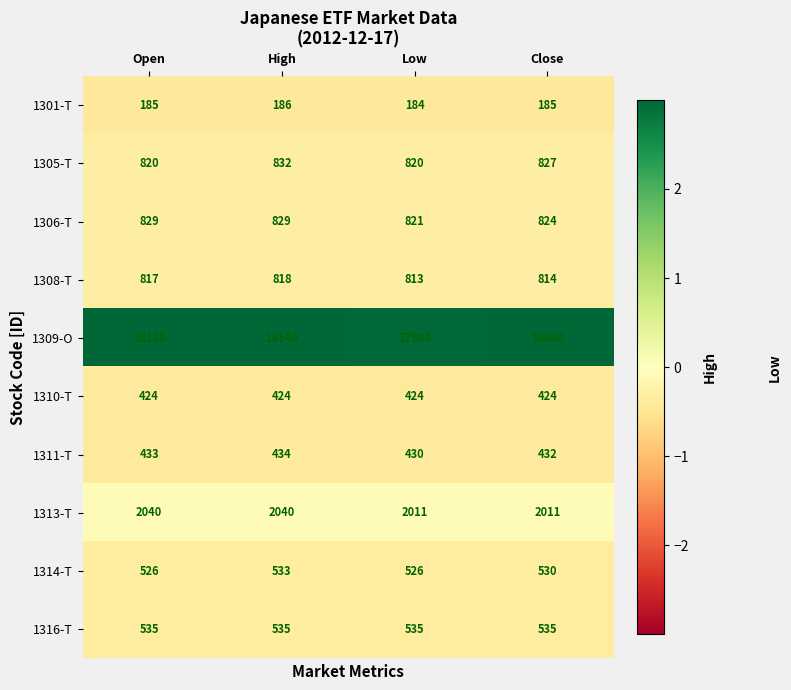

True or false: 1313-T has a value of 3310 at Close.

False